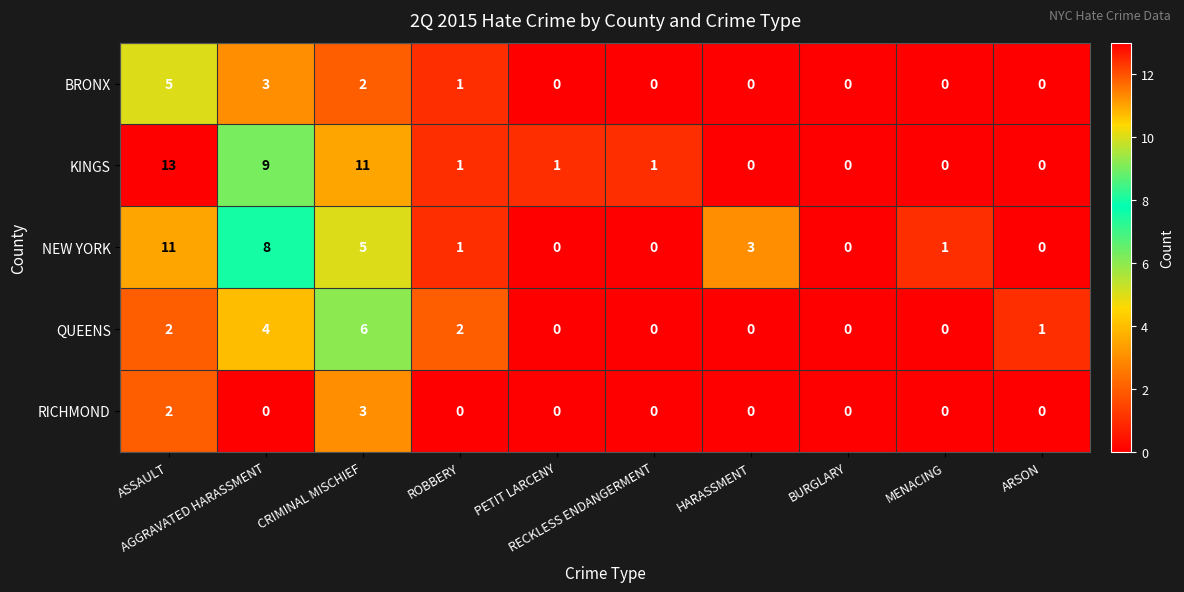

What is the highest value of the RICHMOND series?

3